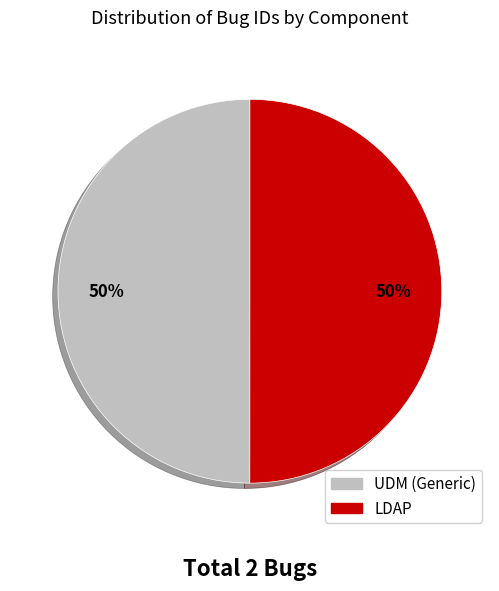

Combined, do UDM (Generic) and LDAP account for over 50%?

Yes